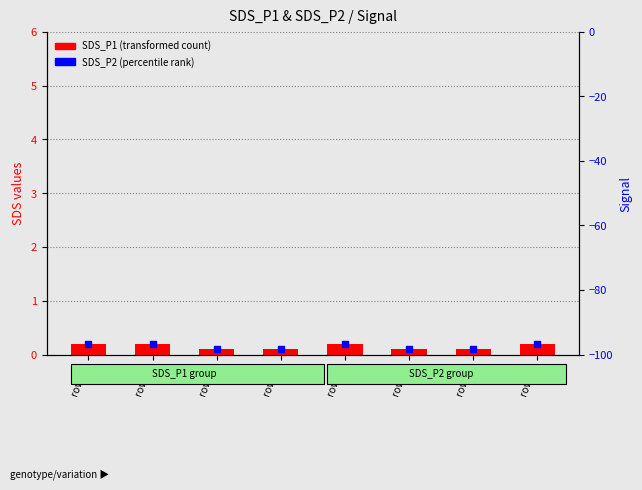

Are the bars grouped side by side (vs. stacked)?

No